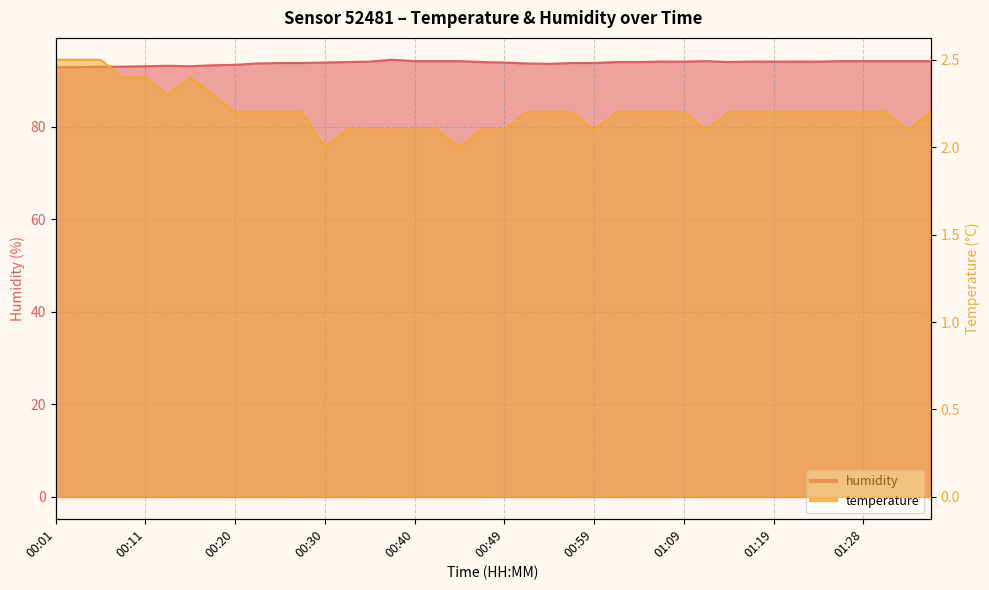

Does the chart display data point markers on the line(s)?

No